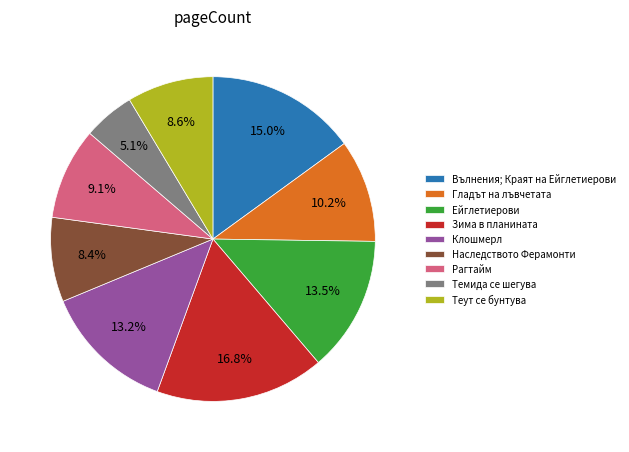

Is the sum of Темида се шегува and Рагтайм greater than half?

No